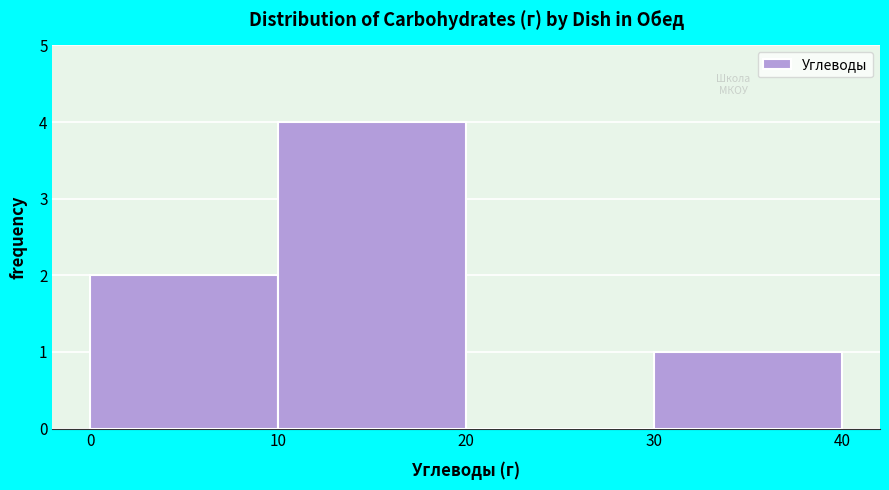

Reading left to right, list every bar in this chart as the range it spans on the x-axis followed by its height. The values are not printed on the chart, so give them approximately, as read against the axis.

0 to 10: 2
10 to 20: 4
20 to 30: 0
30 to 40: 1